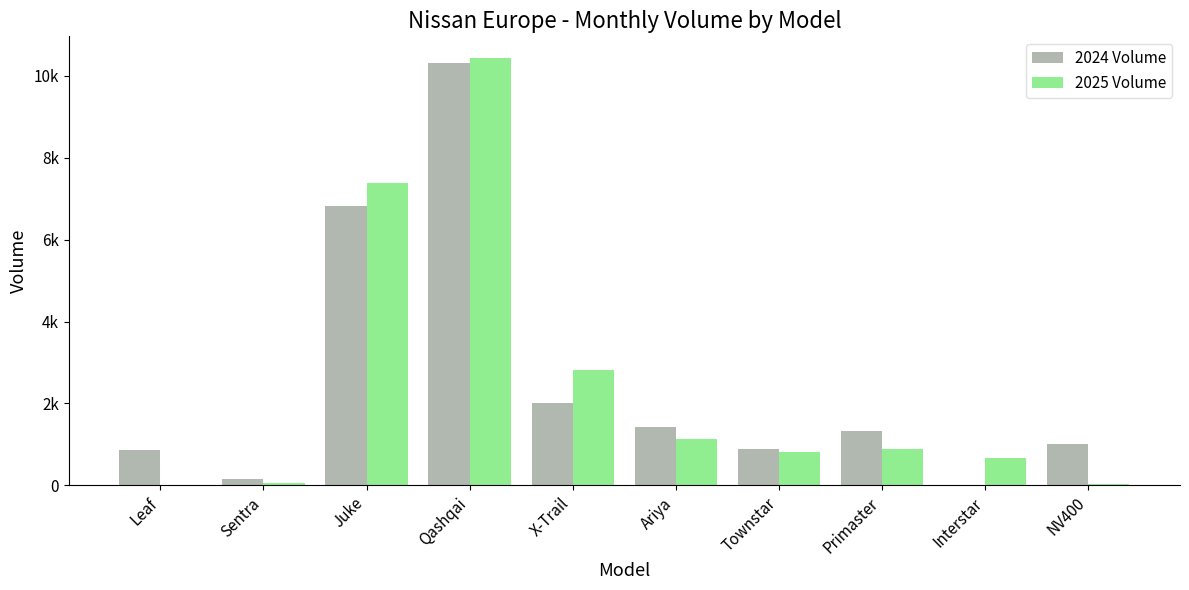

Reading left to right, transcribe all the data shown in this chart.

2024 Volume: Leaf=857	Sentra=168	Juke=6824	Qashqai=10308	X-Trail=2003	Ariya=1419	Townstar=887	Primaster=1325	Interstar=0	NV400=1006
2025 Volume: Leaf=19	Sentra=50	Juke=7379	Qashqai=10442	X-Trail=2817	Ariya=1121	Townstar=804	Primaster=893	Interstar=658	NV400=33